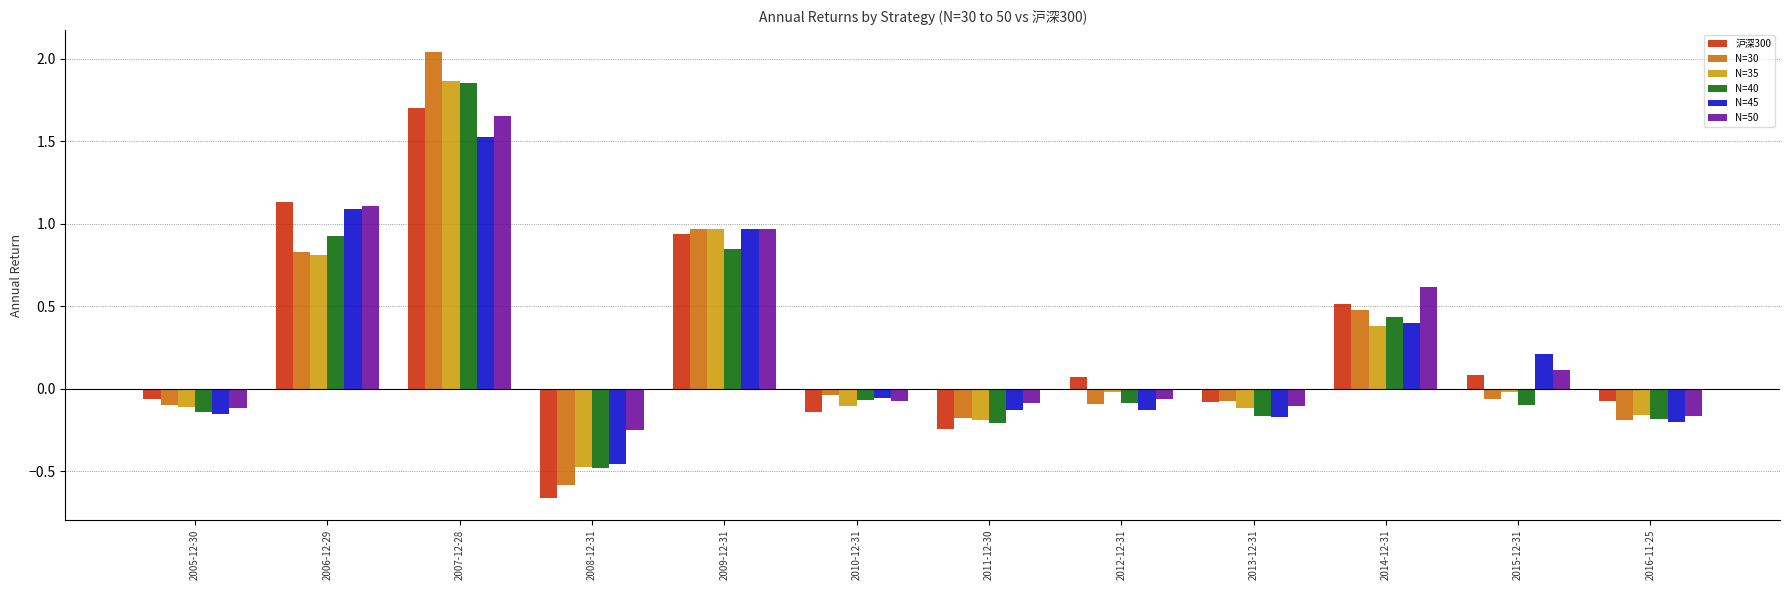

Between 2006-12-29 and 2015-12-31, which series saw the biggest shift?

沪深300